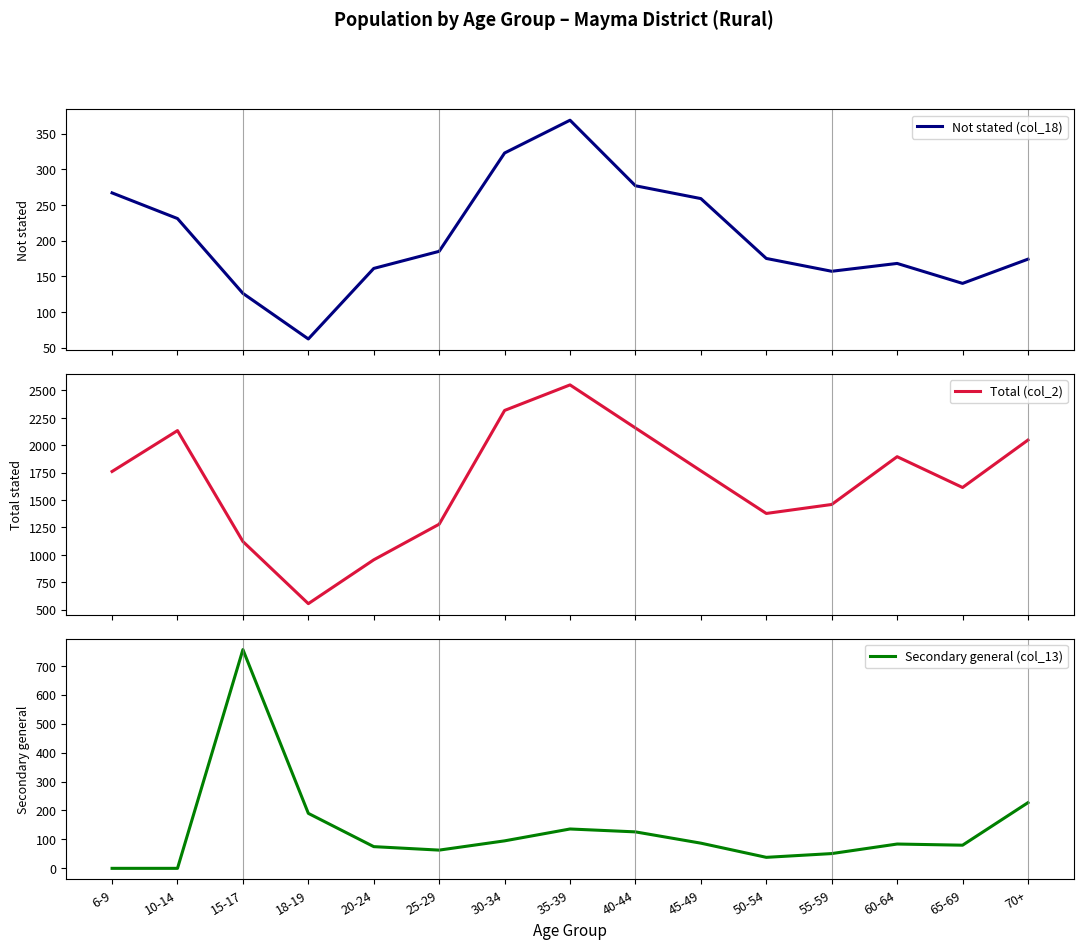

Reading right to left, transcribe all the data shown in this chart.

Not stated (col_18): 174	140	168	157	175	259	277	369	323	185	161	62	126	231	267
Total (col_2): 2048	1615	1896	1460	1378	1767	2158	2551	2318	1280	955	555	1122	2134	1761
Secondary general (col_13): 227	80	84	51	38	87	126	136	95	63	75	190	756	0	0